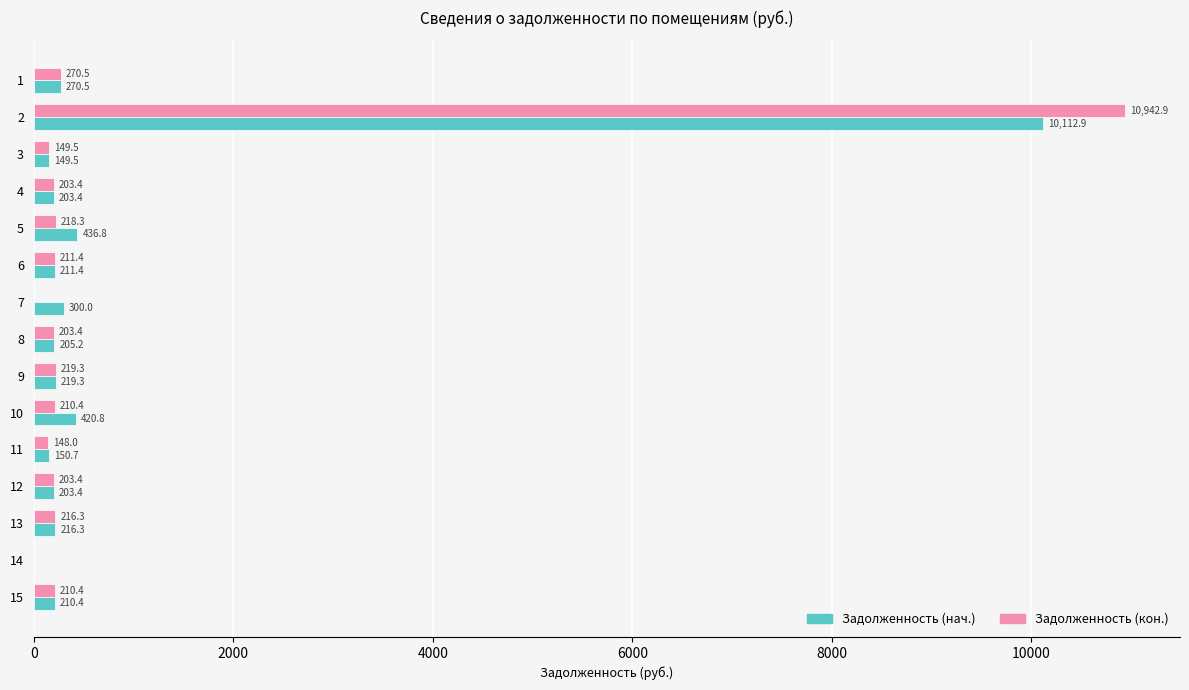

What is the sum of the Задолженность (нач.) values at 13 and 11?

367.0